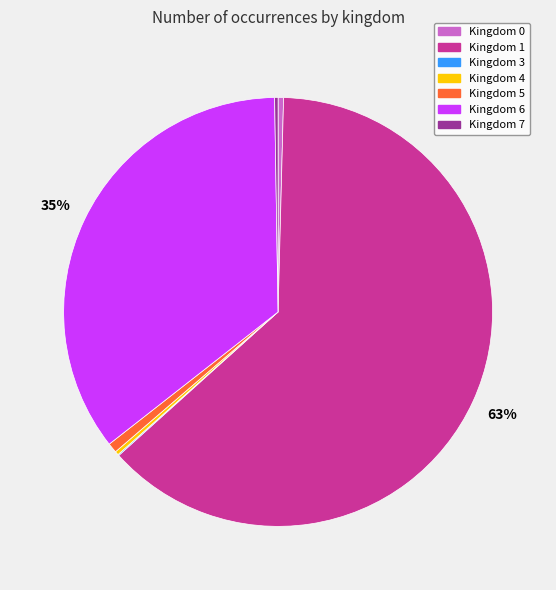

Is the sum of Kingdom 5 and Kingdom 4 greater than half?

No